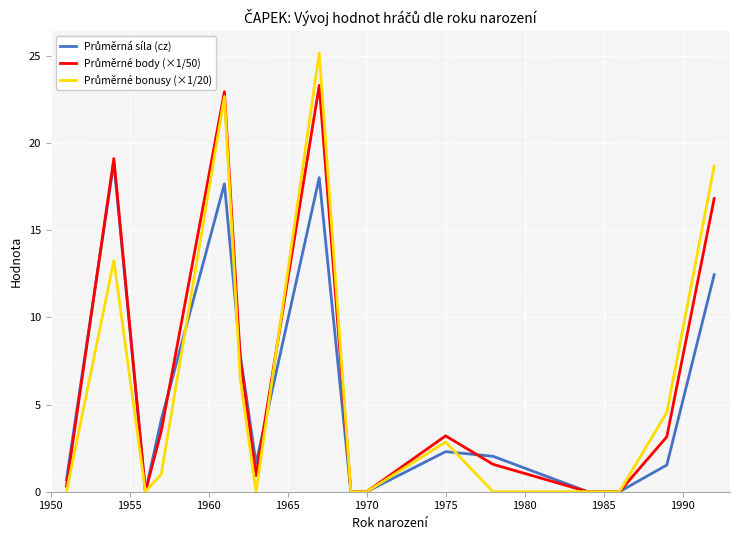

What is the greatest value displayed?

25.2